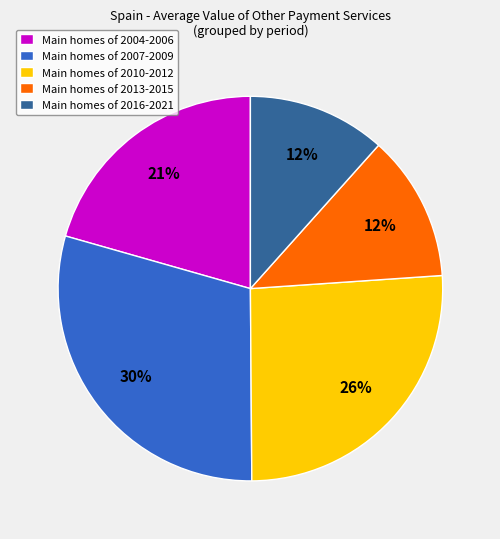

The Main homes of 2004-2006 slice represents 21% of the pie. True or false?

True